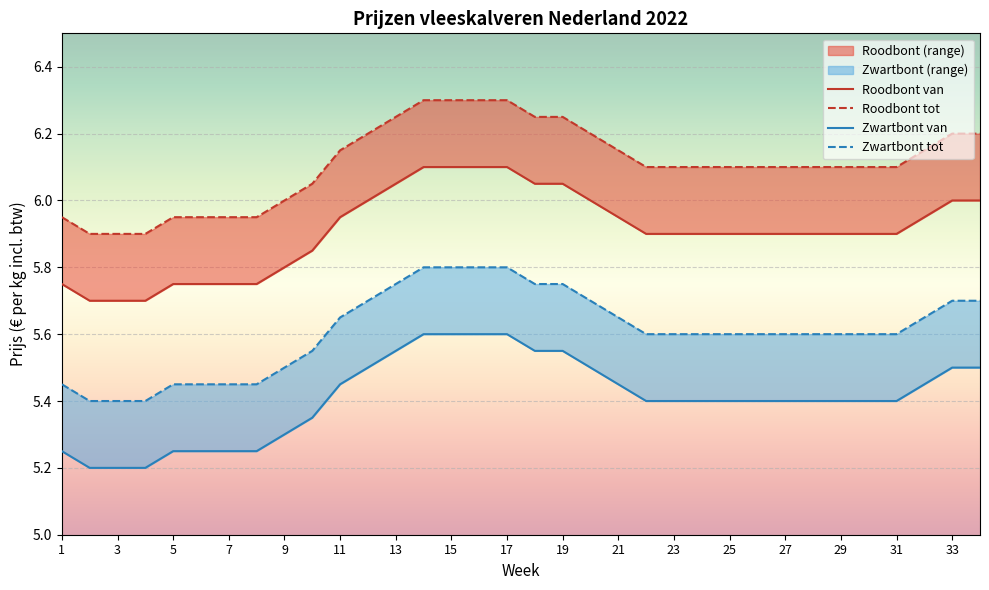

What is the spread (max minus min) of values at 23?

0.7